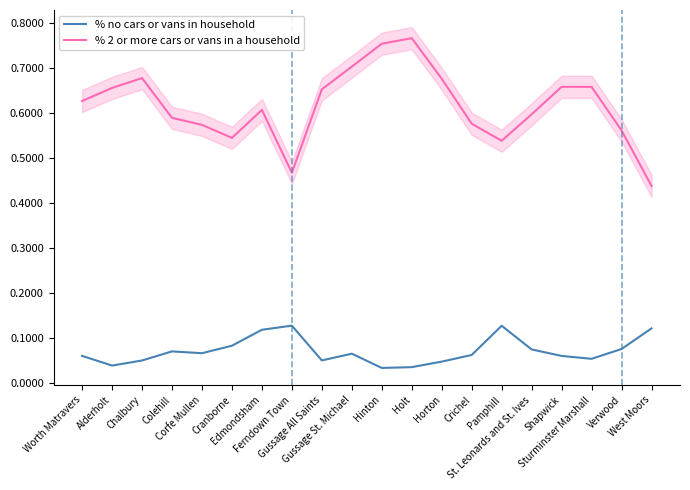

What is the sum of all % 2 or more cars or vans in a household values?

12.3